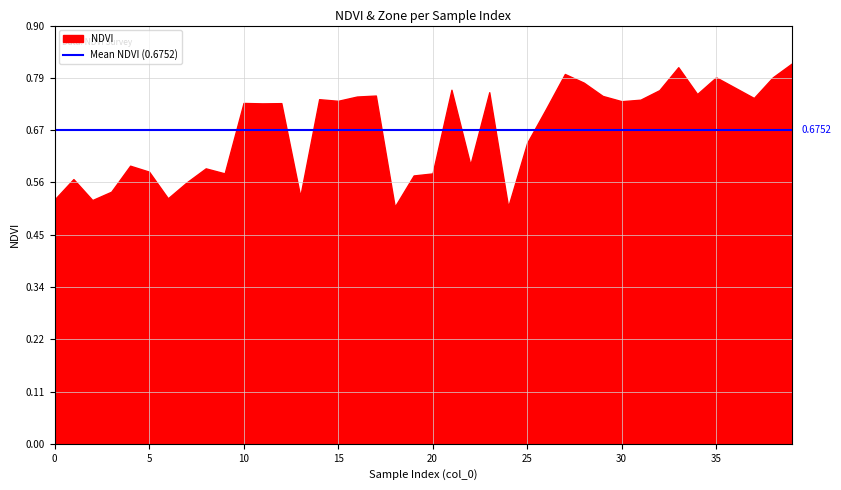

Read the NDVI value at 20.

0.6